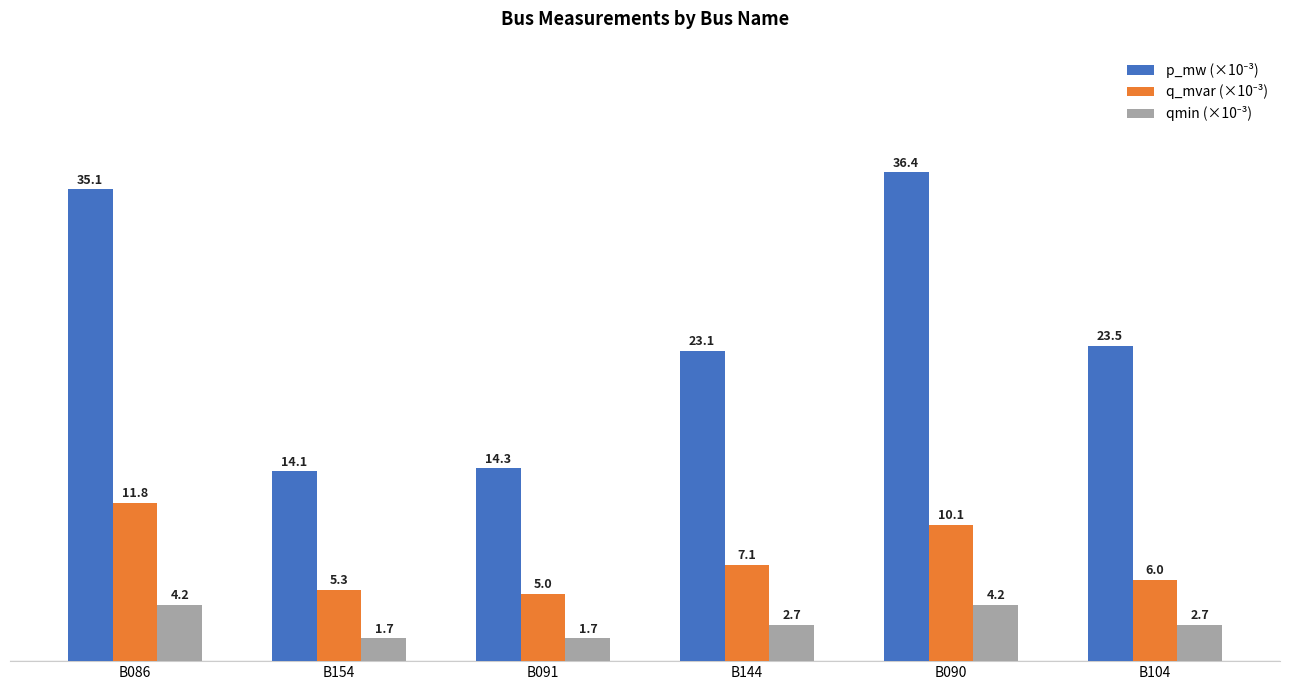

At which category is the sum across all series the highest?

B086